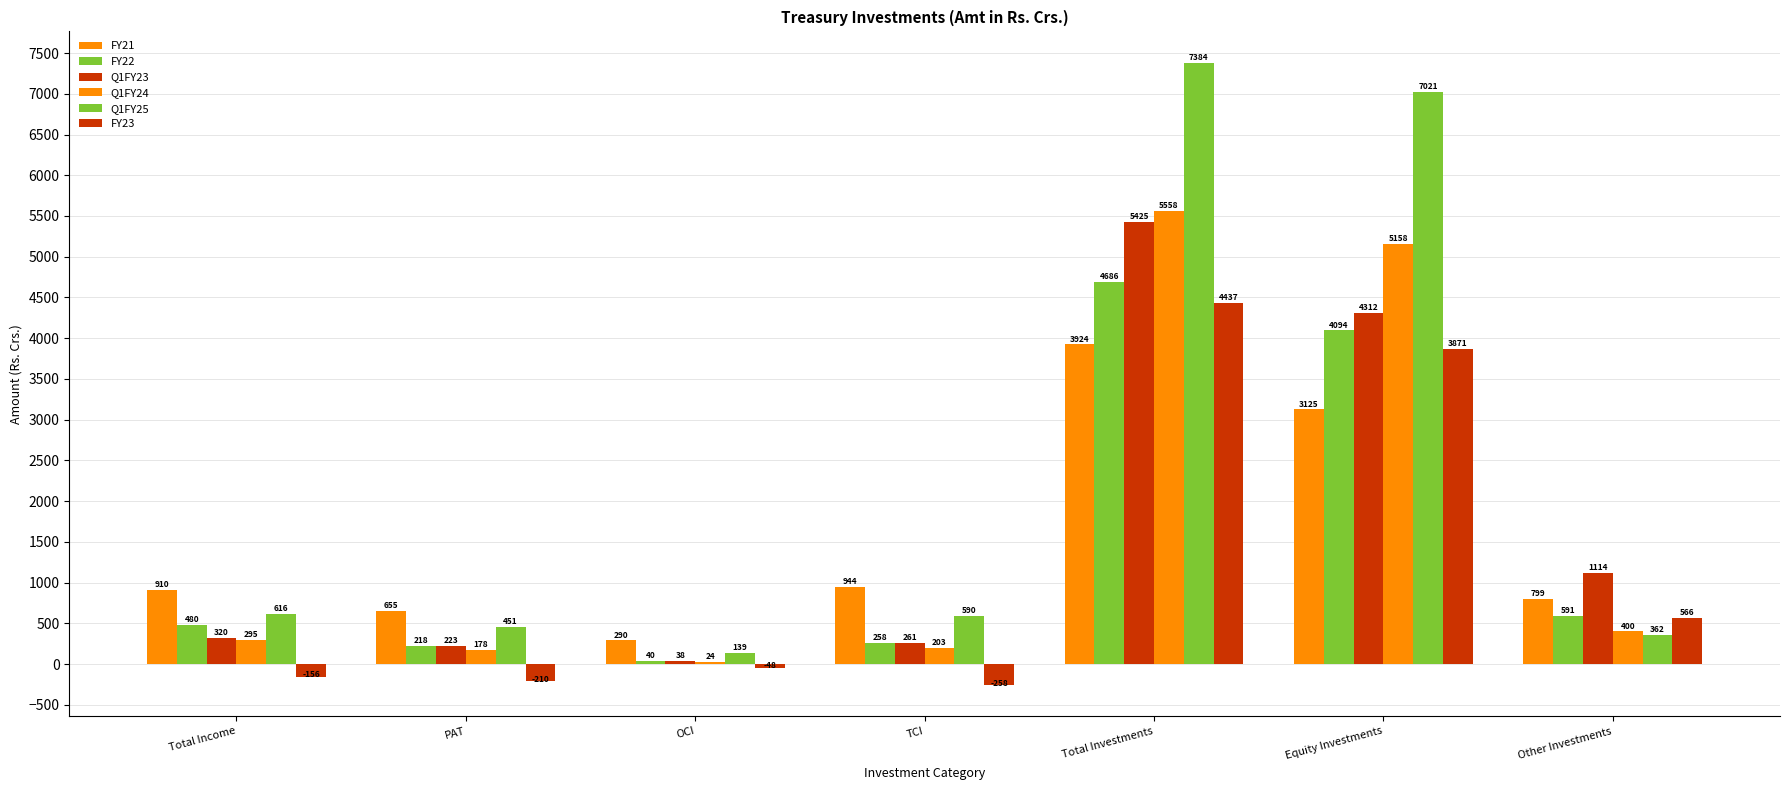

Reading left to right, extract all data points from this chart.

FY21: 910.3	654.7	289.6	944.3	3924.0	3125.0	799.0
FY22: 480.2	218.1	39.8	257.9	4685.6	4094.3	591.3
Q1FY23: 320.5	223.2	38.0	261.2	5425.2	4311.6	1113.6
Q1FY24: 295.2	178.2	24.4	202.6	5557.9	5158.1	399.9
Q1FY25: 616.4	450.9	138.9	589.7	7383.5	7021.4	362.1
FY23: -156.3	-210.0	-48.4	-258.4	4436.8	3870.8	566.0